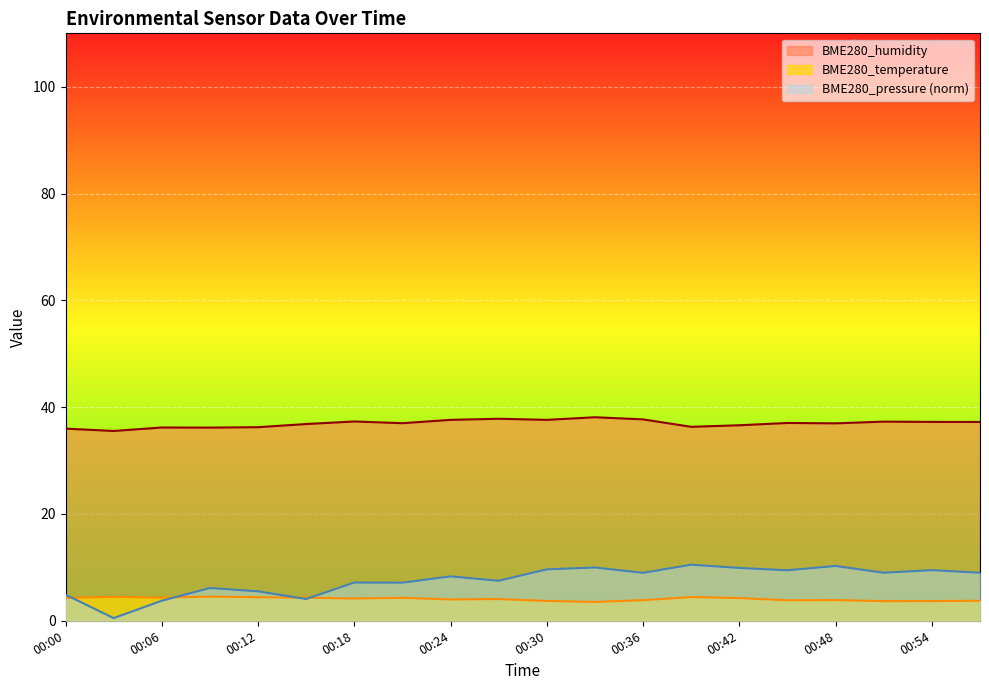

True or false: BME280_humidity and BME280_temperature cross at least once.

False